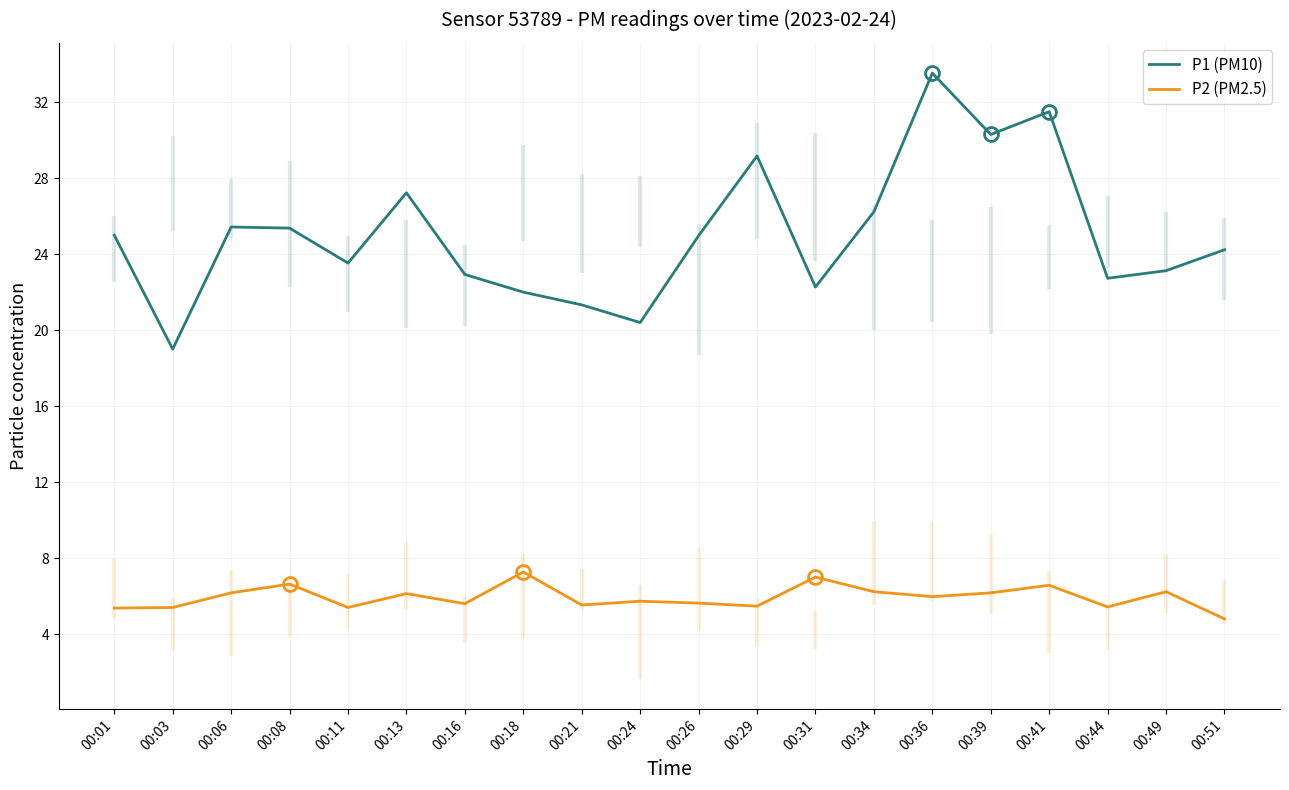

What is the difference between the highest and lowest values at 00:44?

17.3